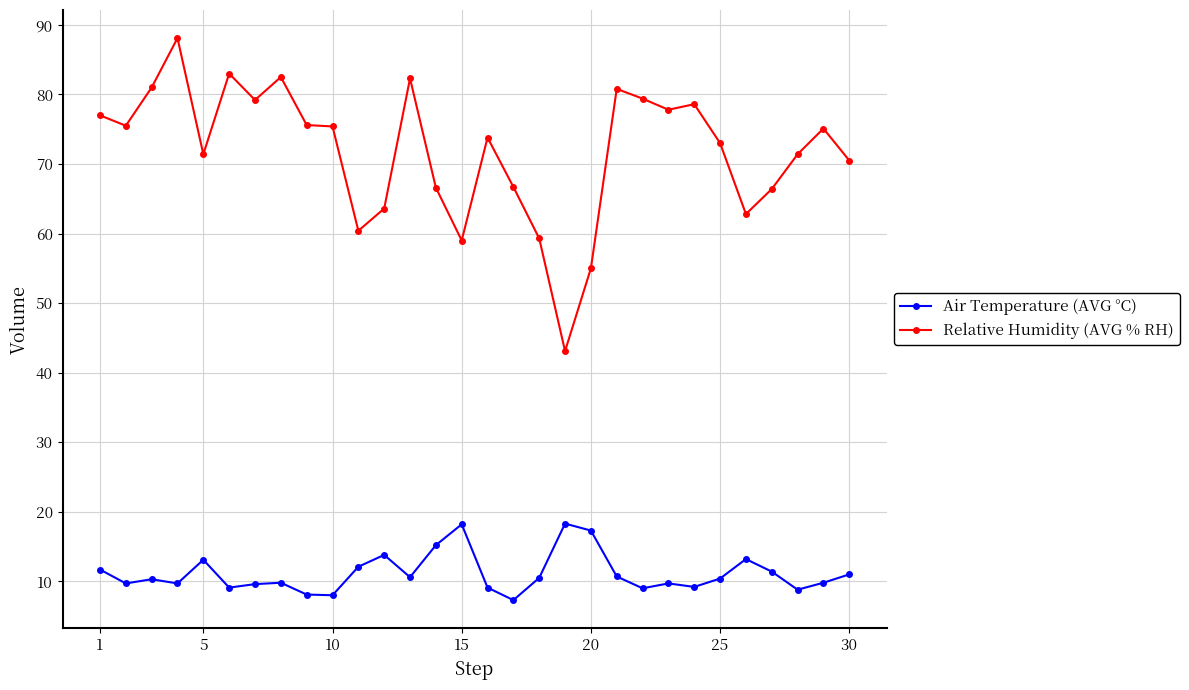

What is the sum of all Air Temperature (AVG °C) values?

334.7